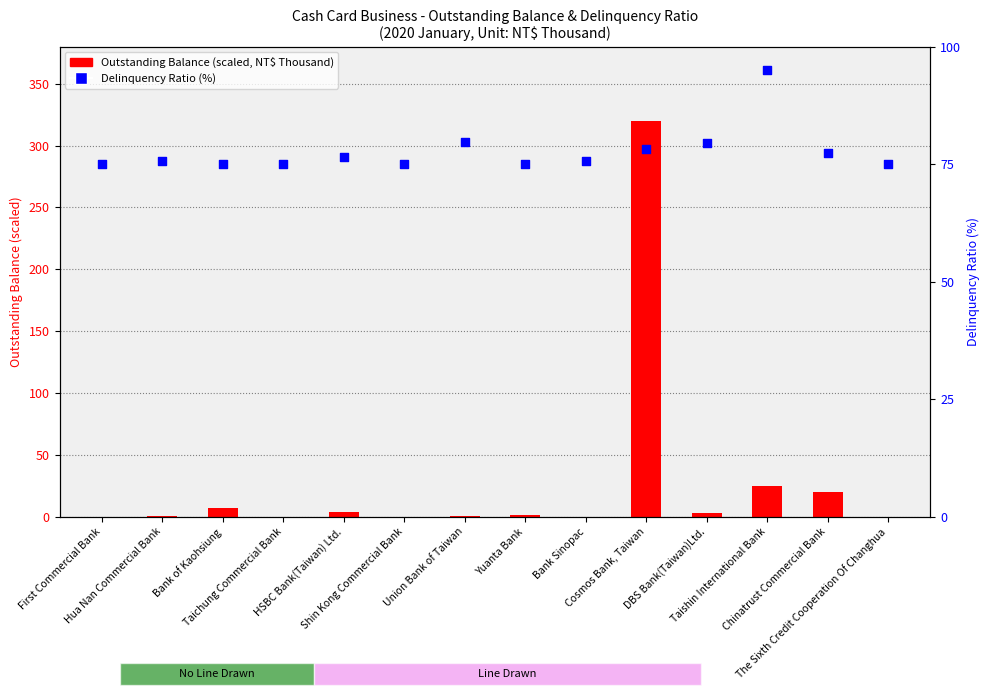

Is the value of Outstanding Balance (scaled) at The Sixth Credit Cooperation Of Changhua greater than the value of Delinquency Ratio (%) at Chinatrust Commercial Bank?

No